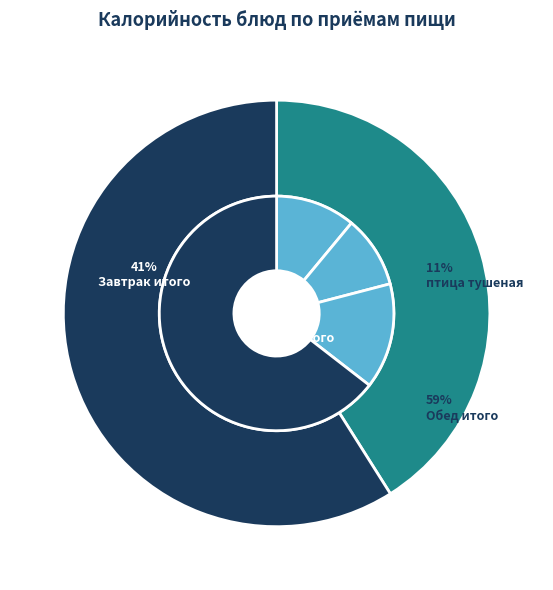

What is the largest slice in the pie chart?

Обед итого